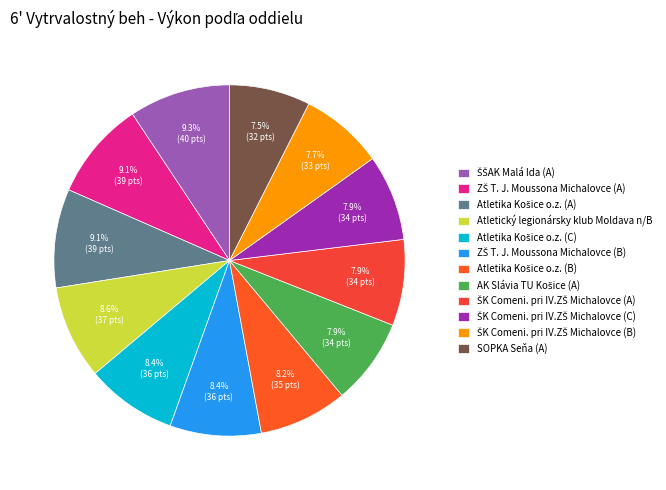

Count the number of slices in the pie.

12